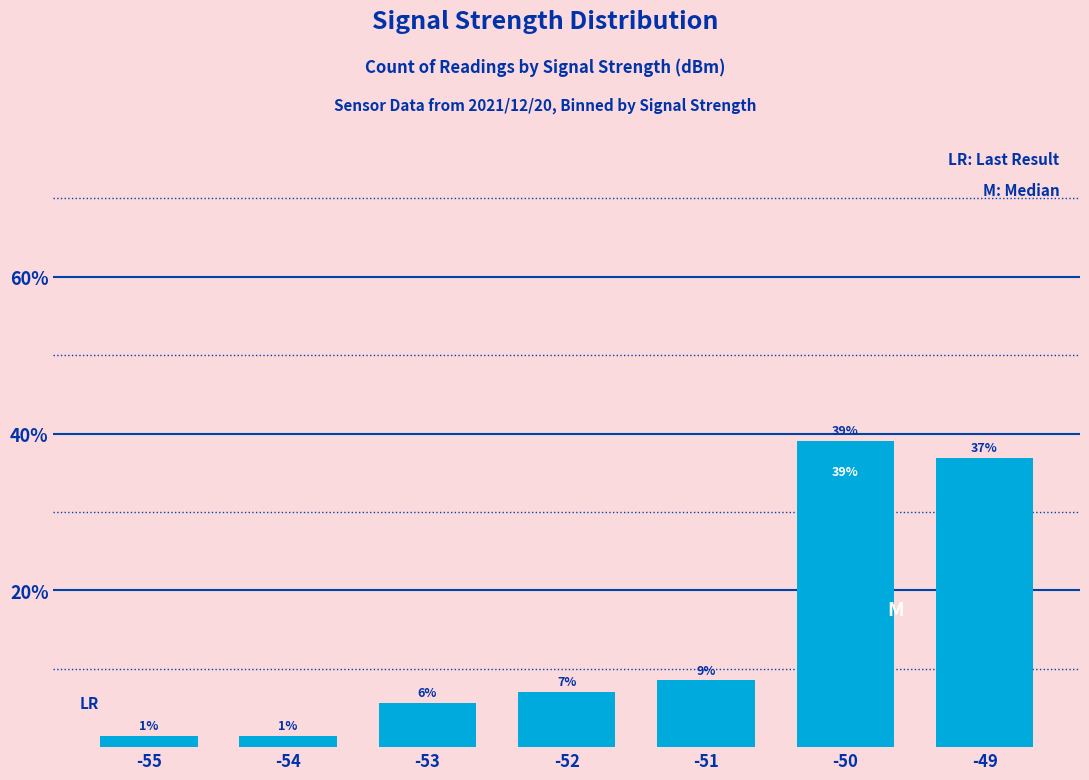

Are the bars horizontal?

No